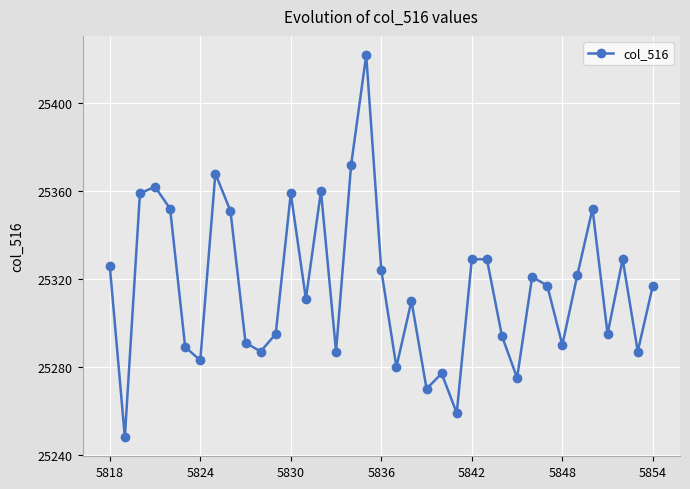

How many data points does each series have?

37